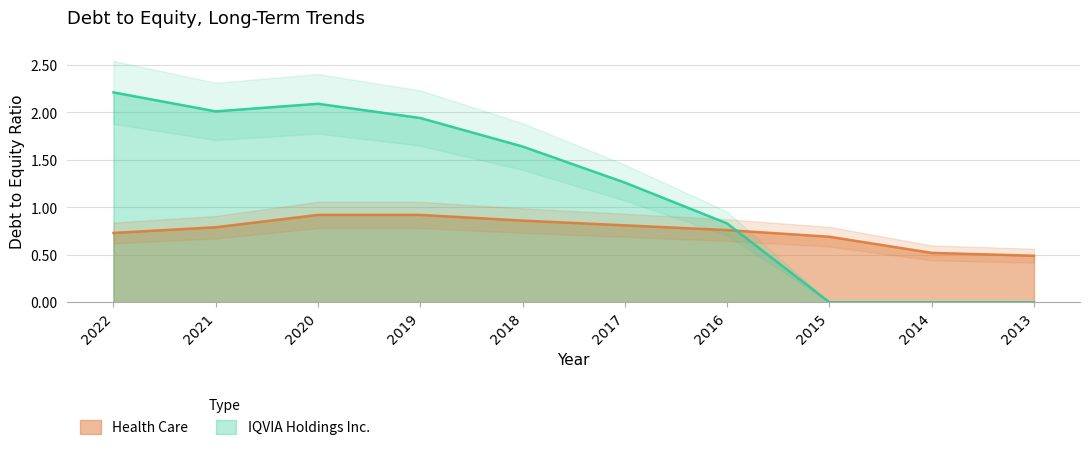

True or false: IQVIA Holdings Inc. has a value of 2.1 at 2020.

True